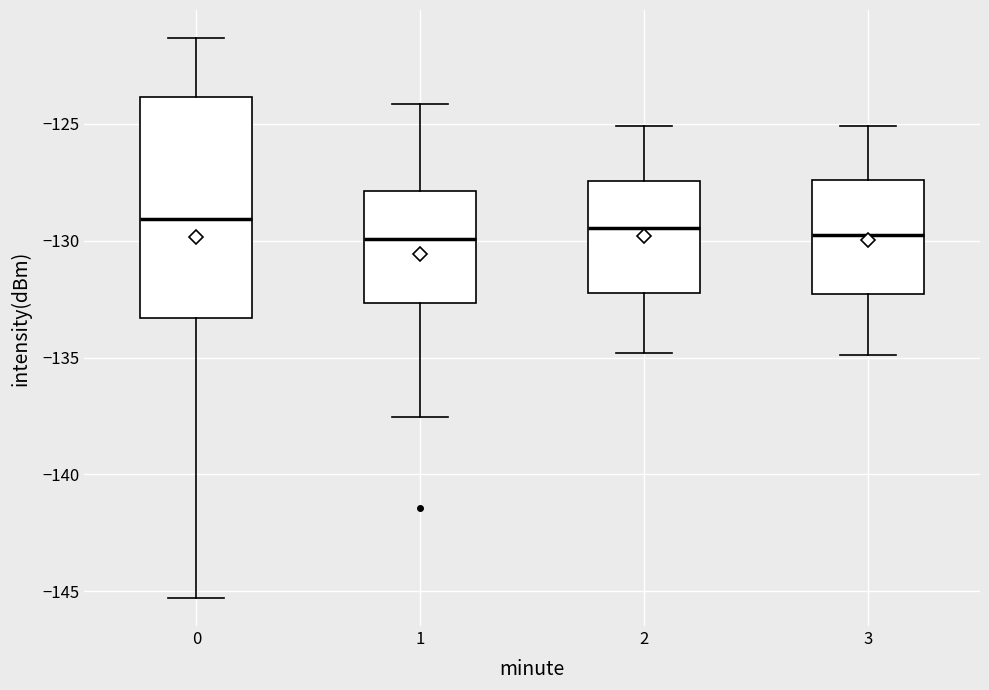

Where is the upper edge of the box at x = 1 on the y-axis? The values are not printed on the chart, so give them approximately, as read against the axis.

-128.0